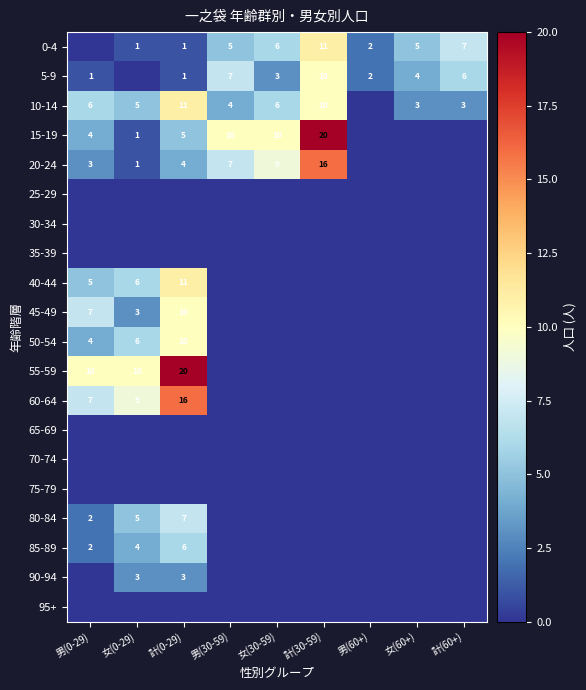

At which category is the sum across all series the highest?

計(0-29)